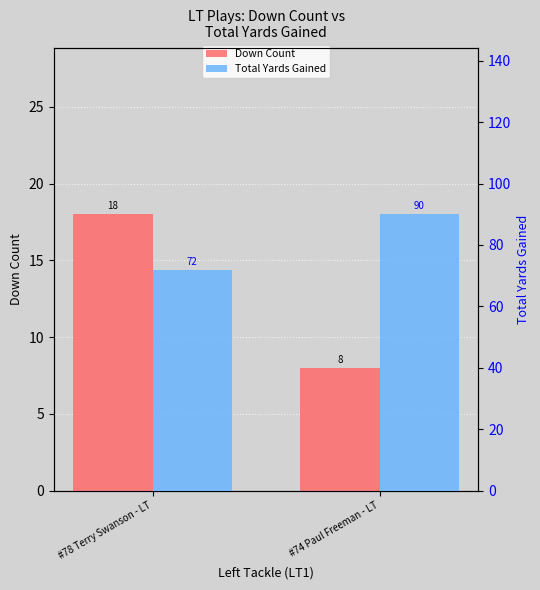

How many bars are there in each group?

2